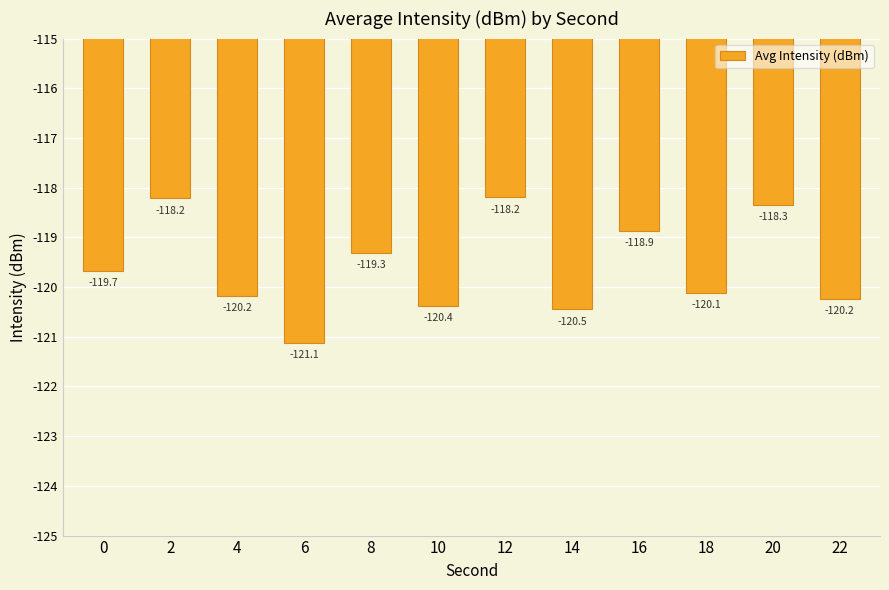

At which label does the data first exceed -119?

2